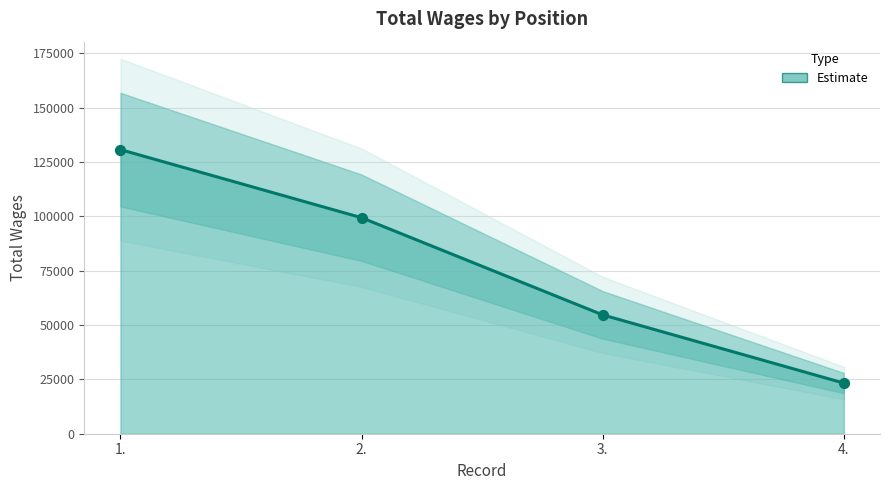

Which has a higher value, 2. or 1.?

1.